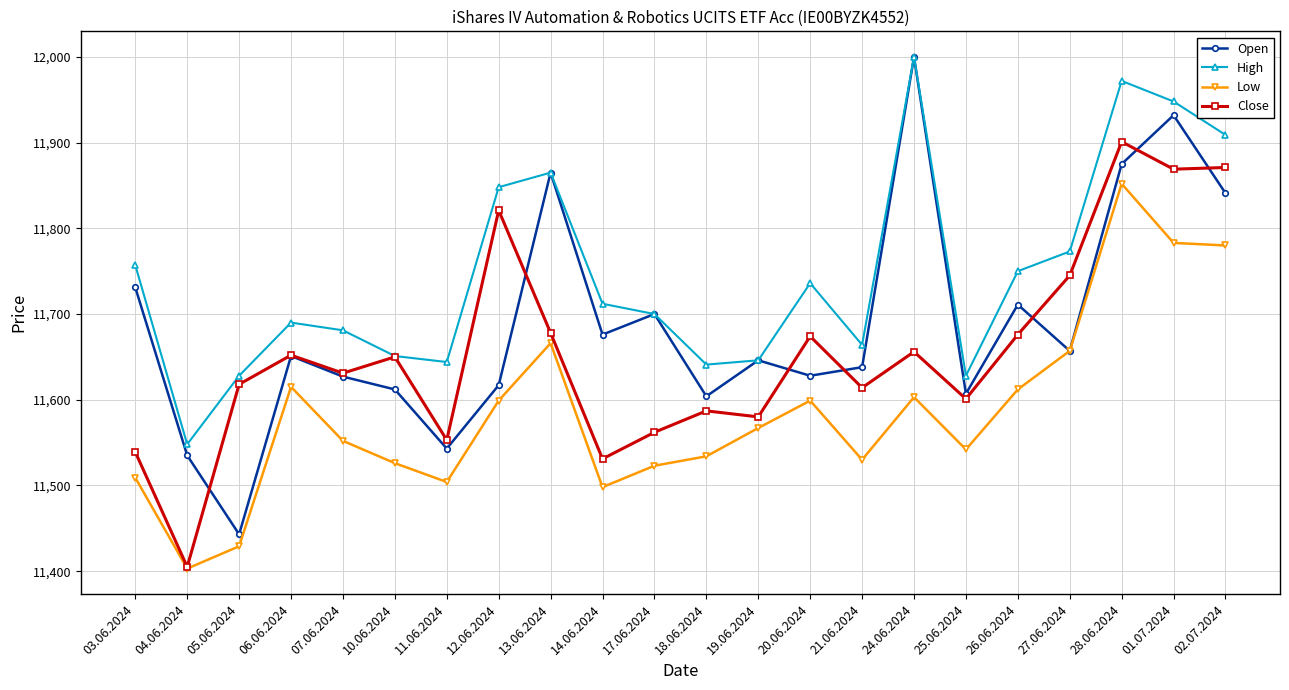

True or false: Low and High intersect in this chart.

False